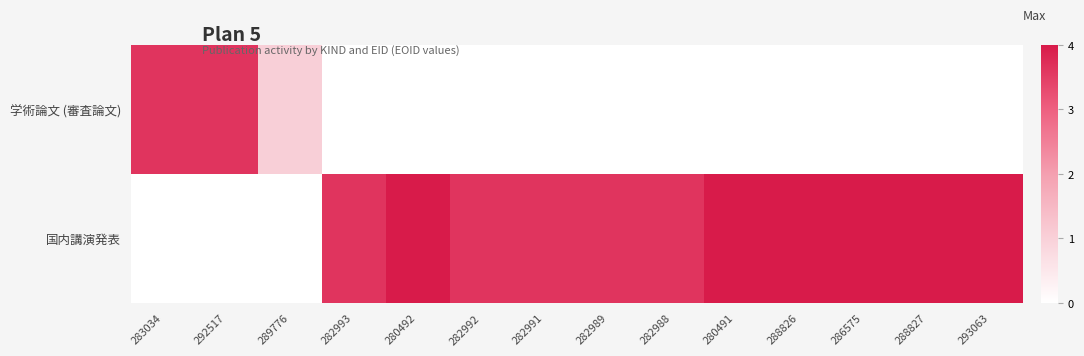

Is the value of 国内講演発表 at 280492 greater than the value of 学術論文 (審査論文) at 282993?

Yes